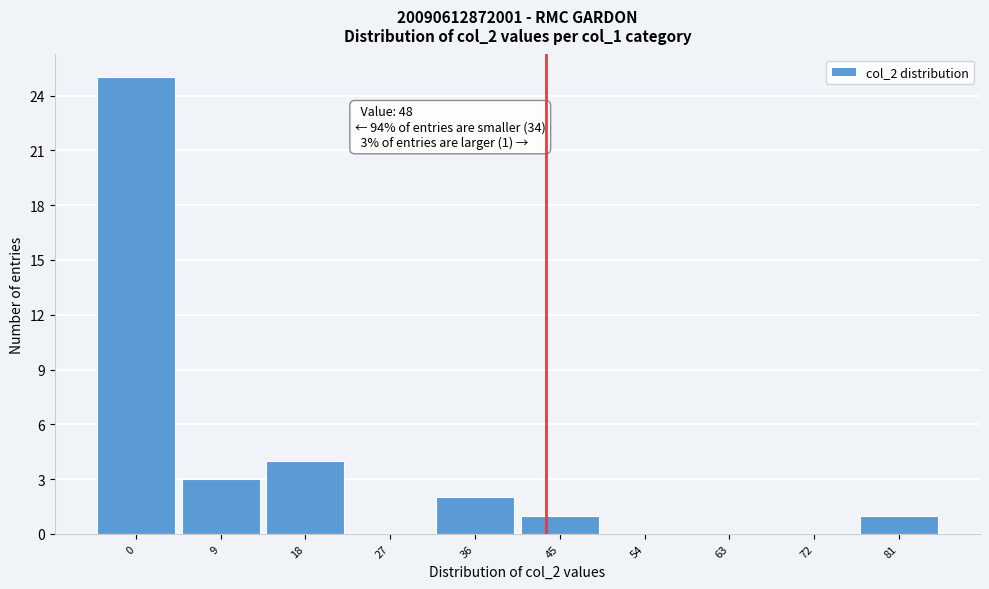

Reading right to left, what are all the values shown in this chart?

81=1	72=0	63=0	54=0	45=1	36=2	27=0	18=4	9=3	0=25